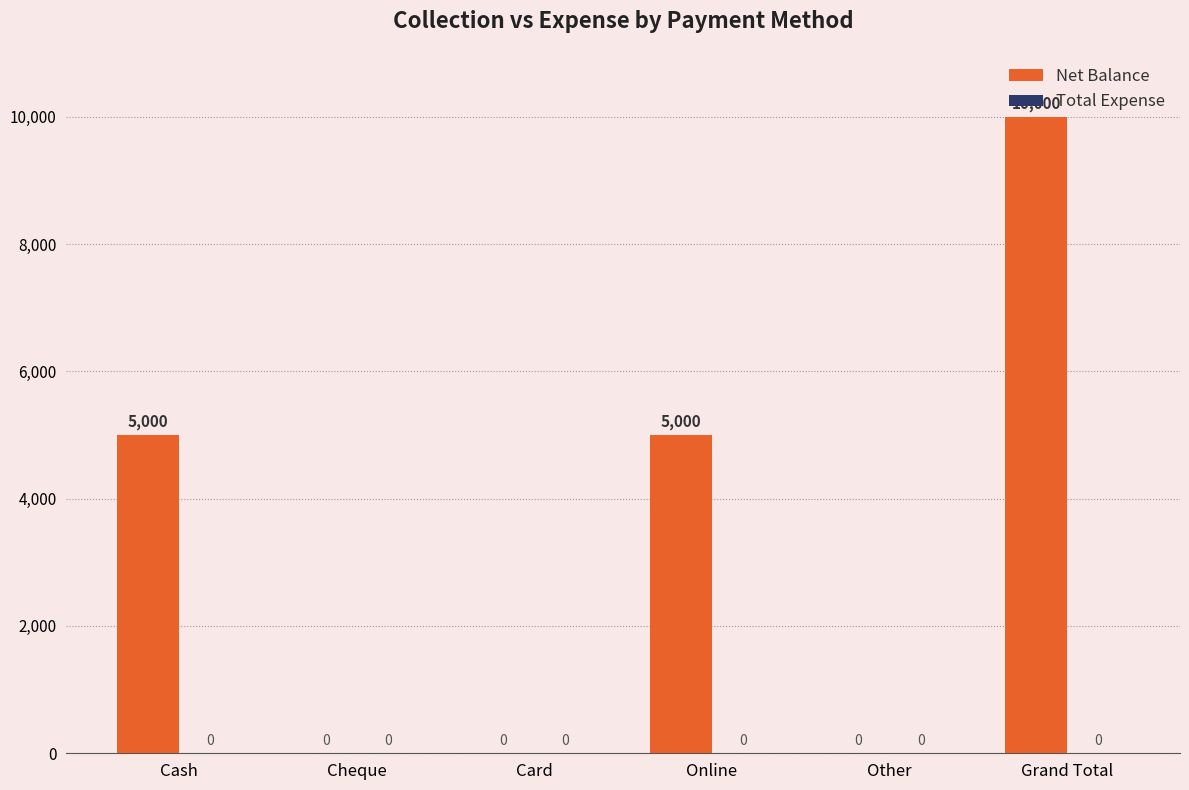

Which category has the highest value across all series?

Grand Total